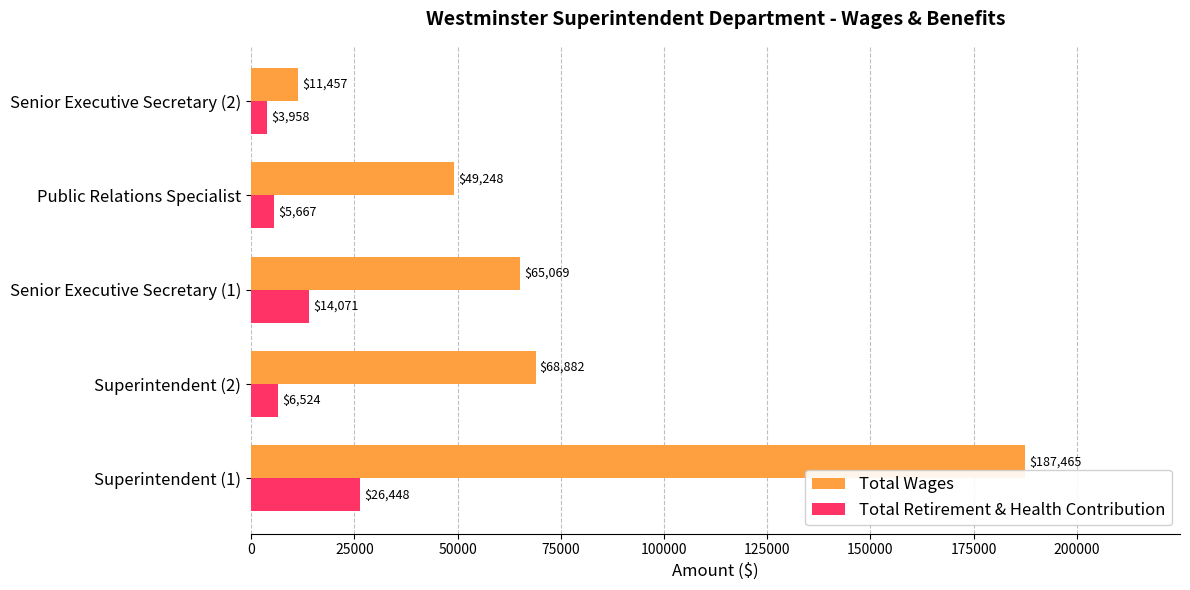

Count the number of data series in this chart.

2